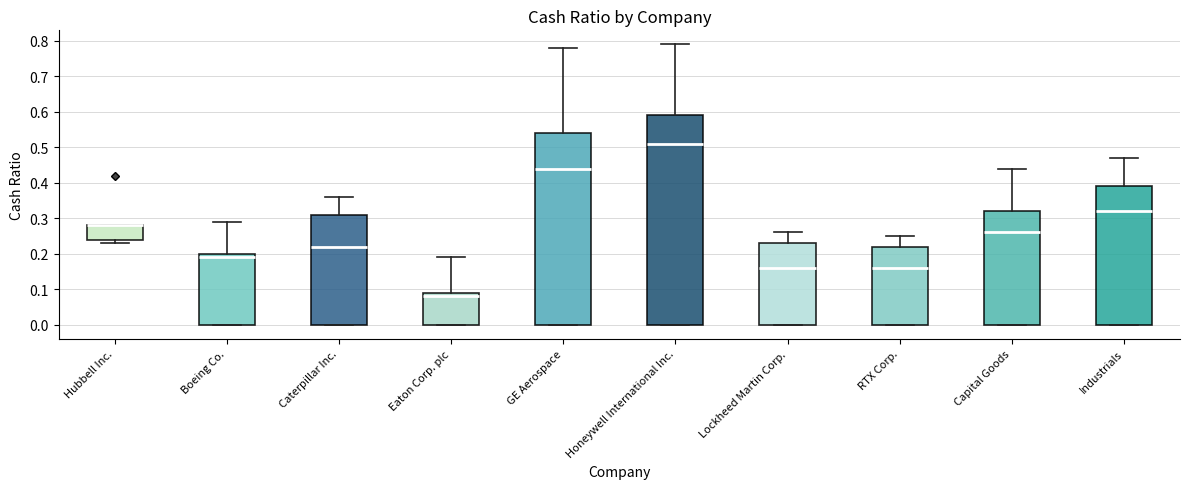

Which box is the tallest, from its lower edge to its upper edge?

Honeywell International Inc.